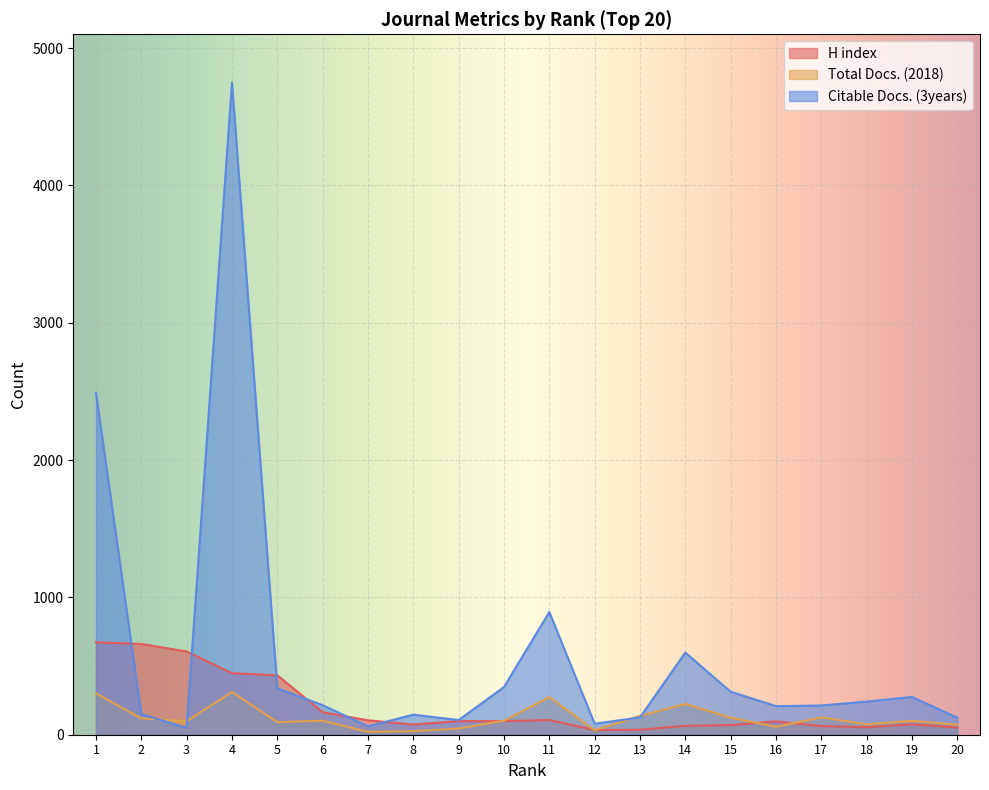

List the series in order of their peak value, lowest first.

Total Docs. (2018), H index, Citable Docs. (3years)